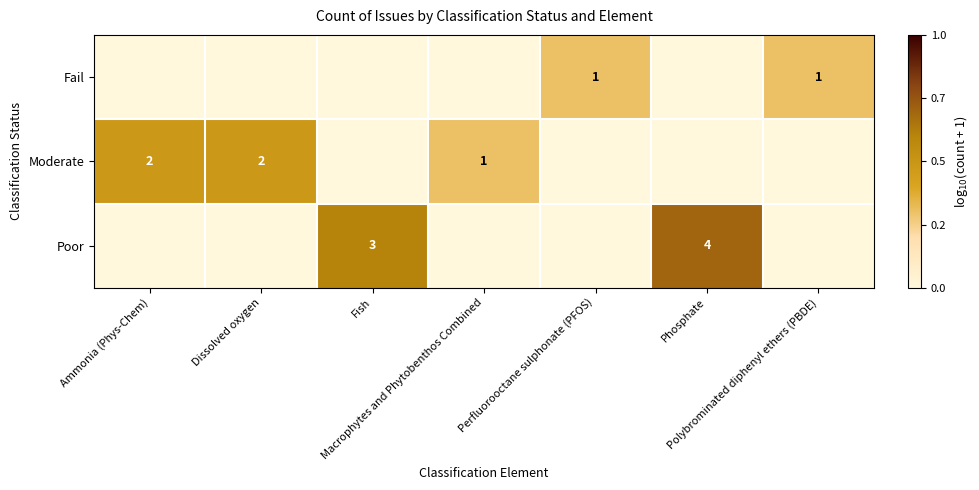

At how many categories does at least one series exceed 0?

7